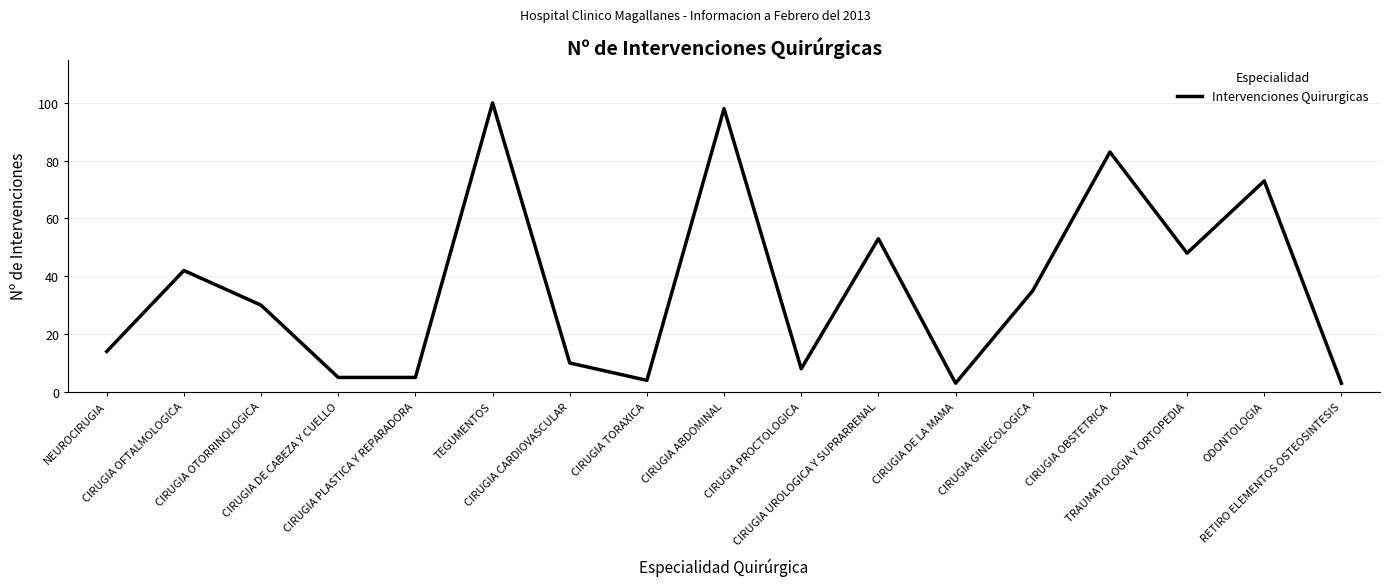

What is the sum of the values at TEGUMENTOS and CIRUGIA PLASTICA Y REPARADORA?

105